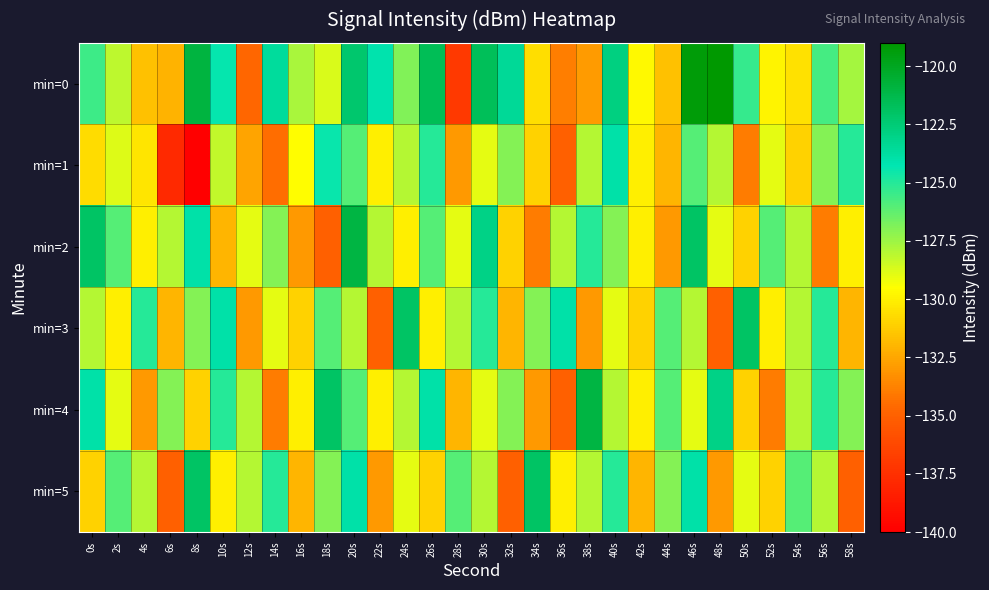

What is the smallest value displayed?

-140.4